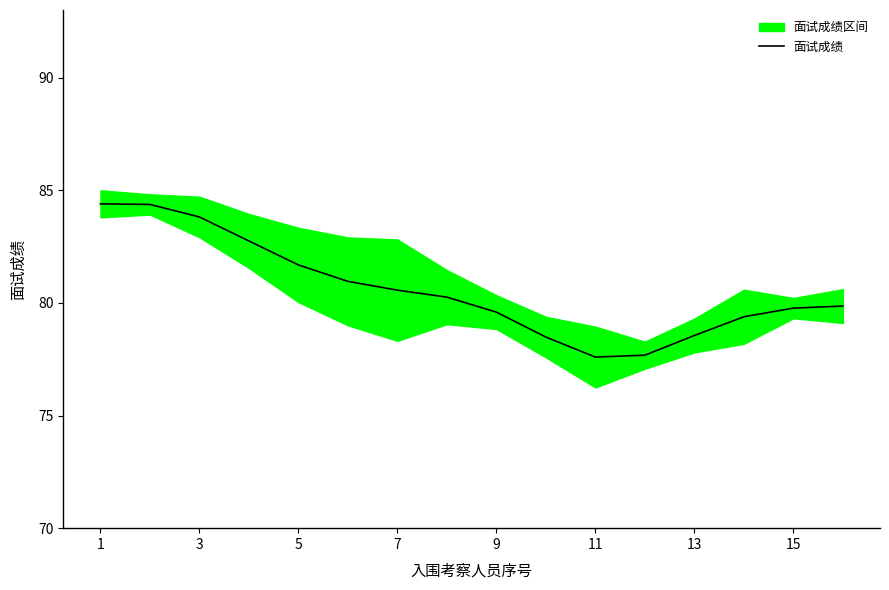

What is the smallest value displayed?

77.6